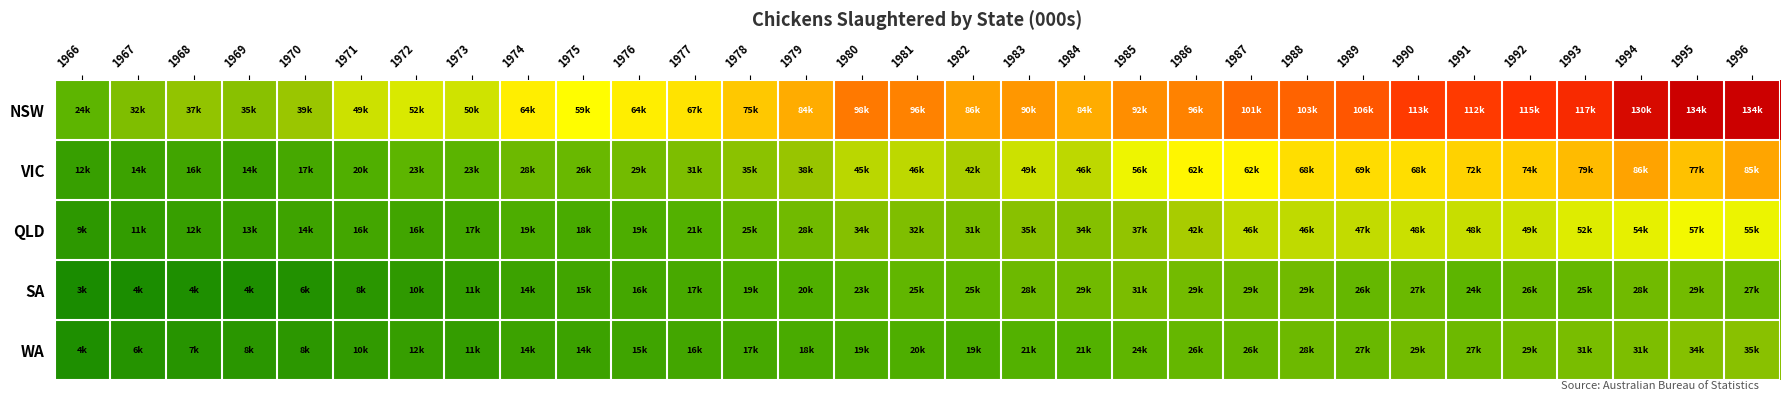

Rank the series at 1976 from highest to lowest value.

NSW, VIC, QLD, SA, WA